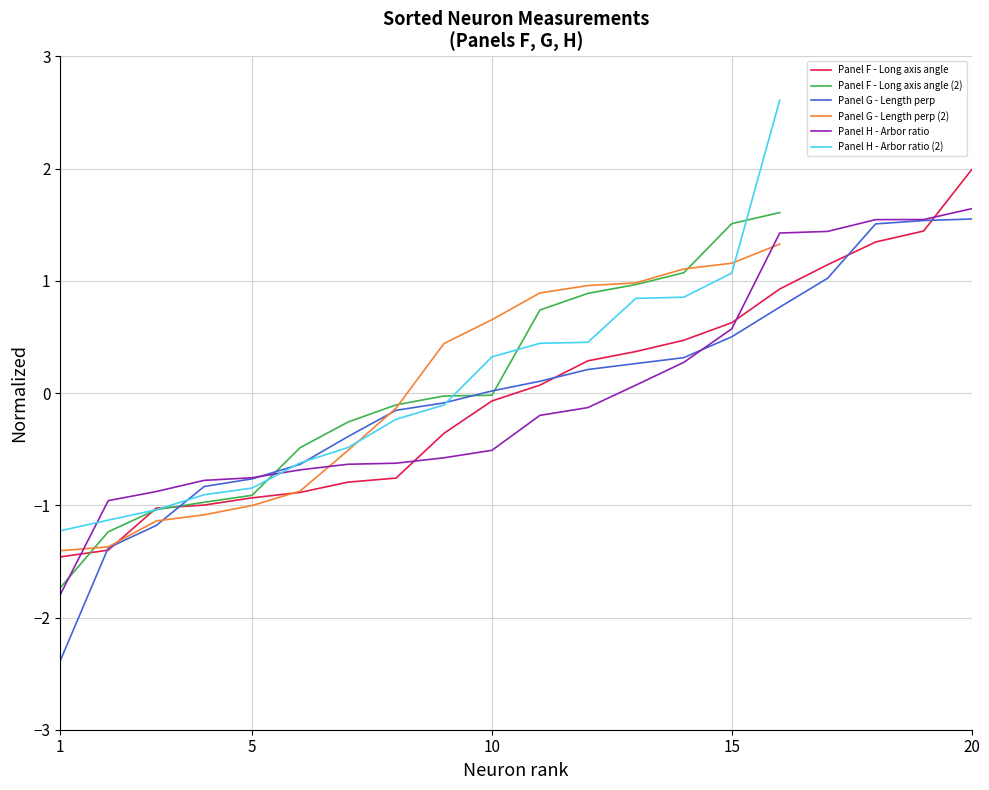

Is the value of Panel F - Long axis angle at 10 greater than the value of Panel H - Arbor ratio at 15?

No